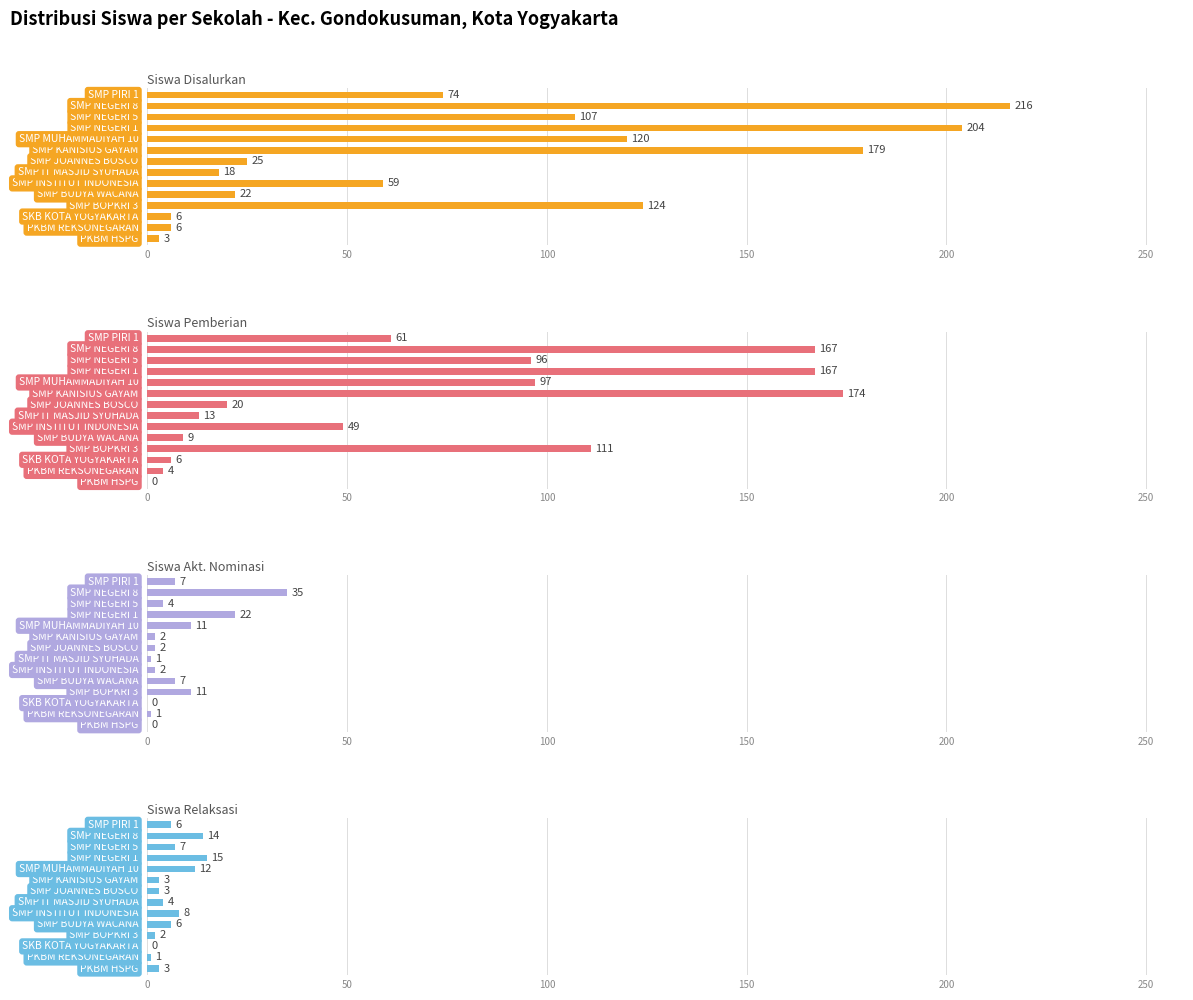

True or false: Siswa Relaksasi has a value of 12 at 11.

False